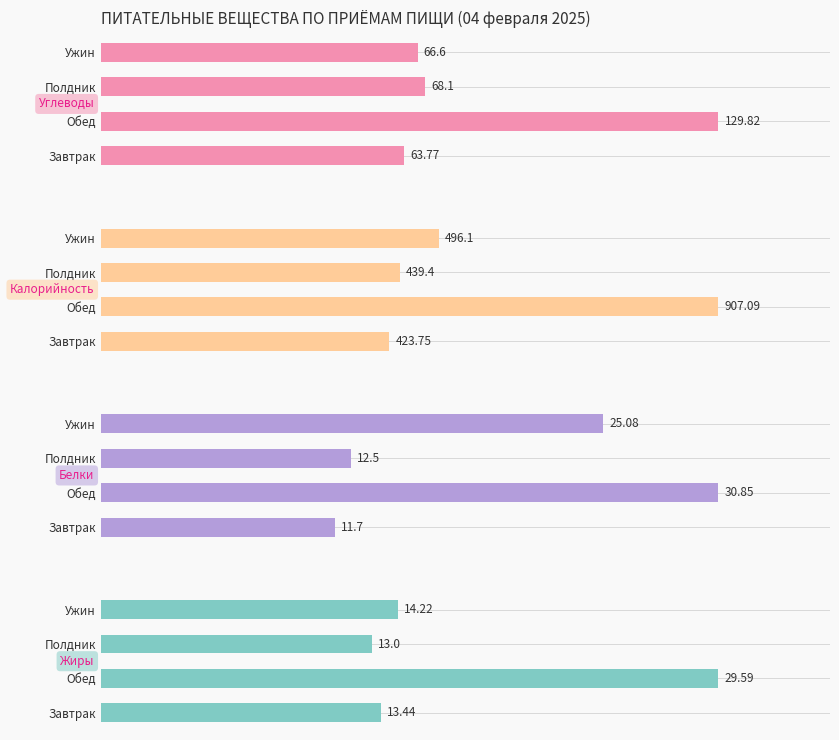

How many categories are shown in the chart?

4